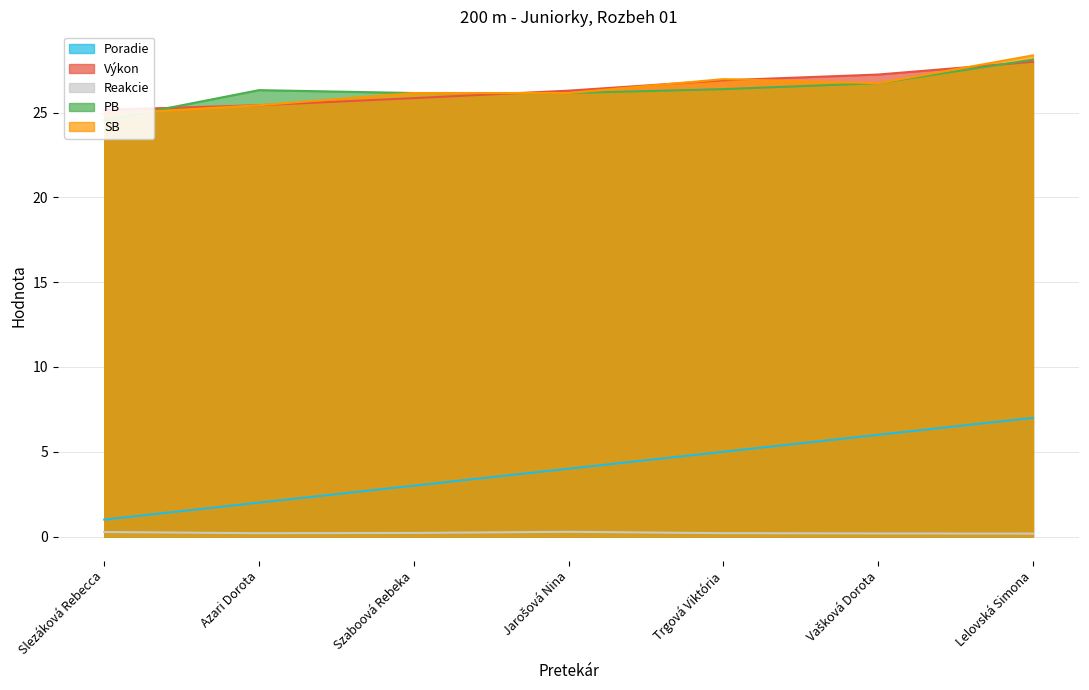

What are all the series names shown in the legend?

Poradie, Výkon, Reakcie, PB, SB